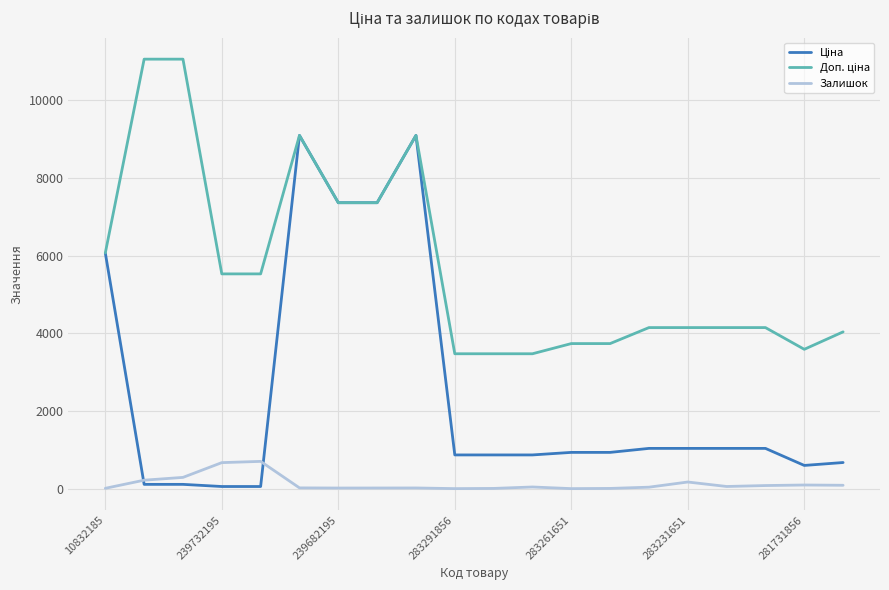

What is the maximum value shown in the chart?

11055.0